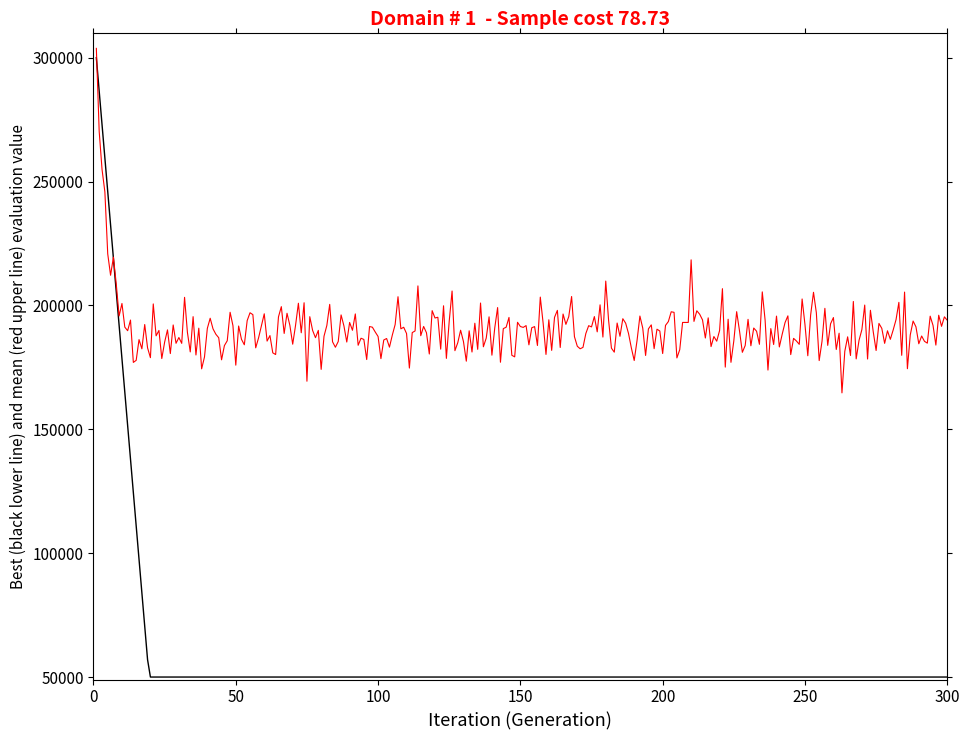

What is the minimum value shown in the chart?

50000.0